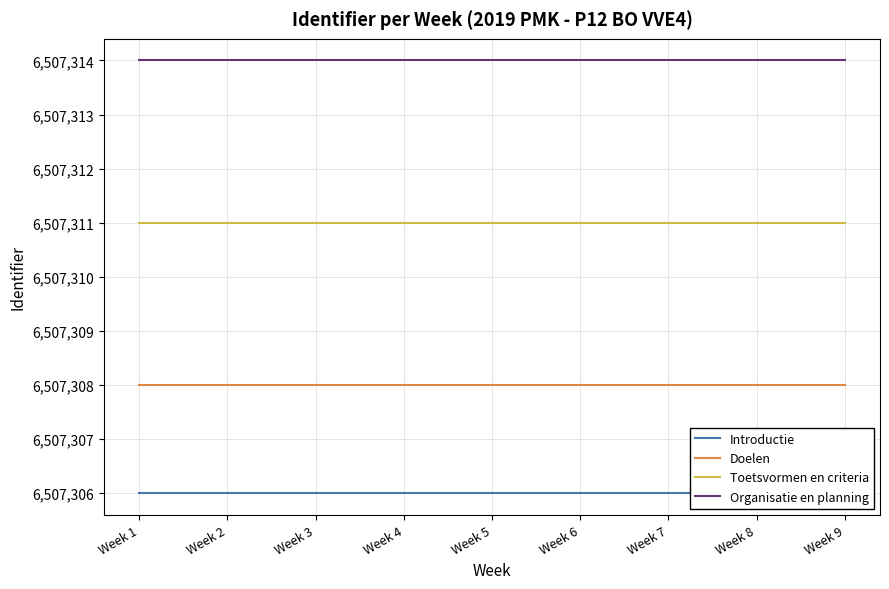

True or false: Introductie and Toetsvormen en criteria cross at least once.

False